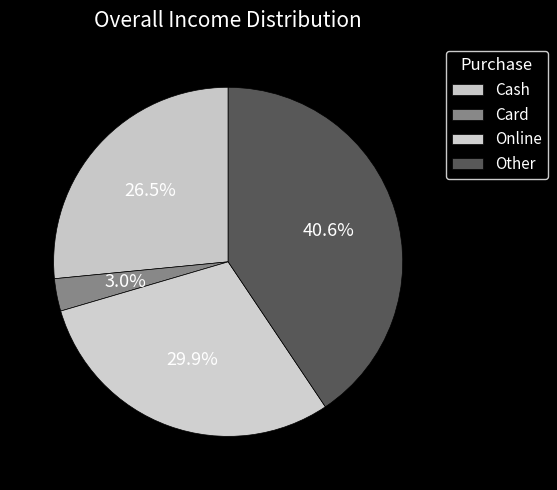

Is Card the majority of the pie?

No